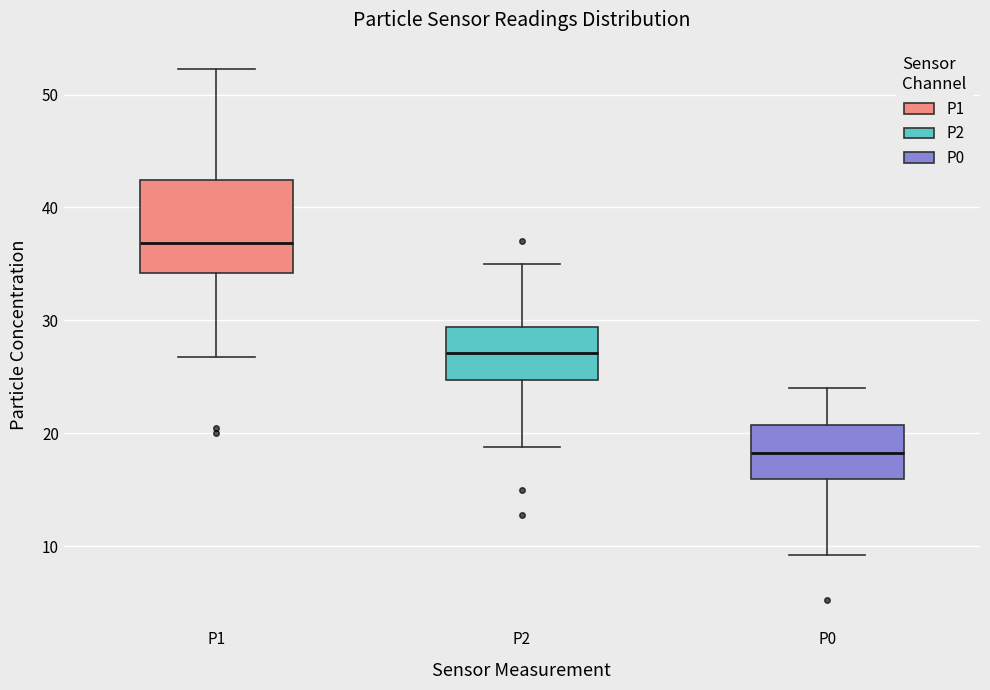

Reading left to right, read every box against the y-axis: the position of its median line, the range the box covers, and the ends of its whiskers. The values are not printed on the chart, so give them approximately, as read against the axis.

P1: median 37, box 34 to 42, whiskers 27 to 52
P2: median 27, box 25 to 29, whiskers 19 to 35
P0: median 18, box 16 to 21, whiskers 9 to 24